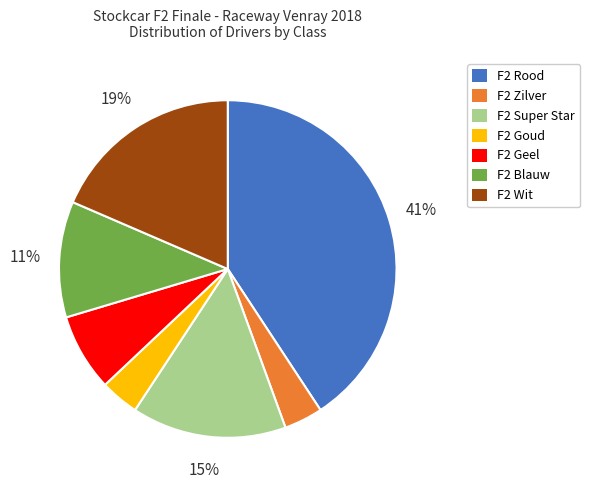

Which slice is the largest?

F2 Rood